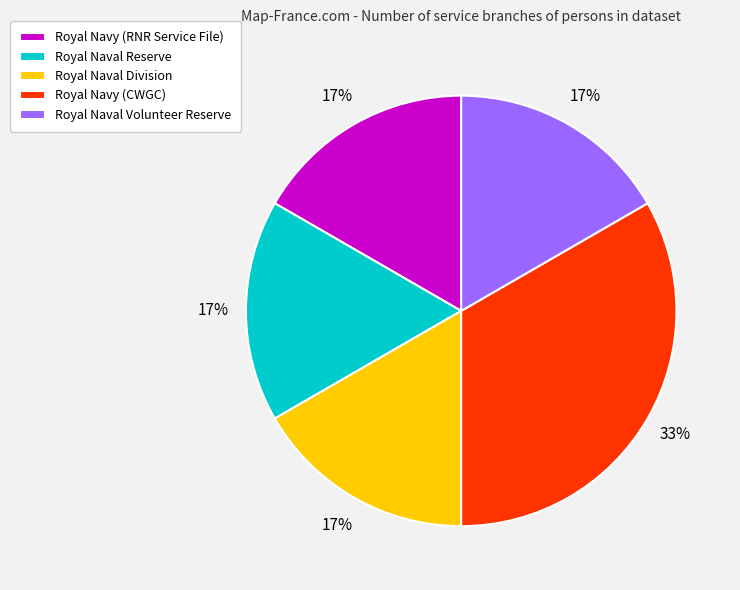

Do Royal Naval Reserve and Royal Naval Division together represent more than half of the pie?

No